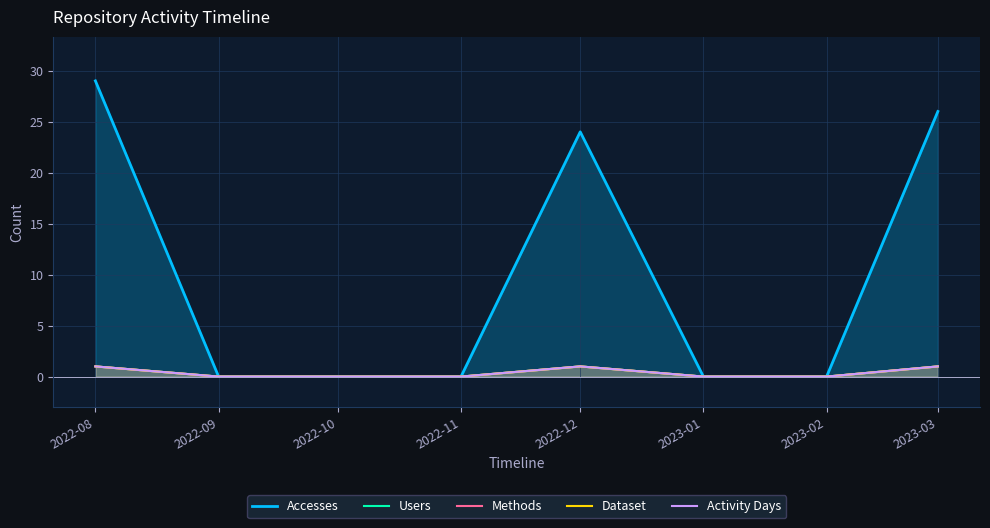

What is the sum of all Methods values?

3